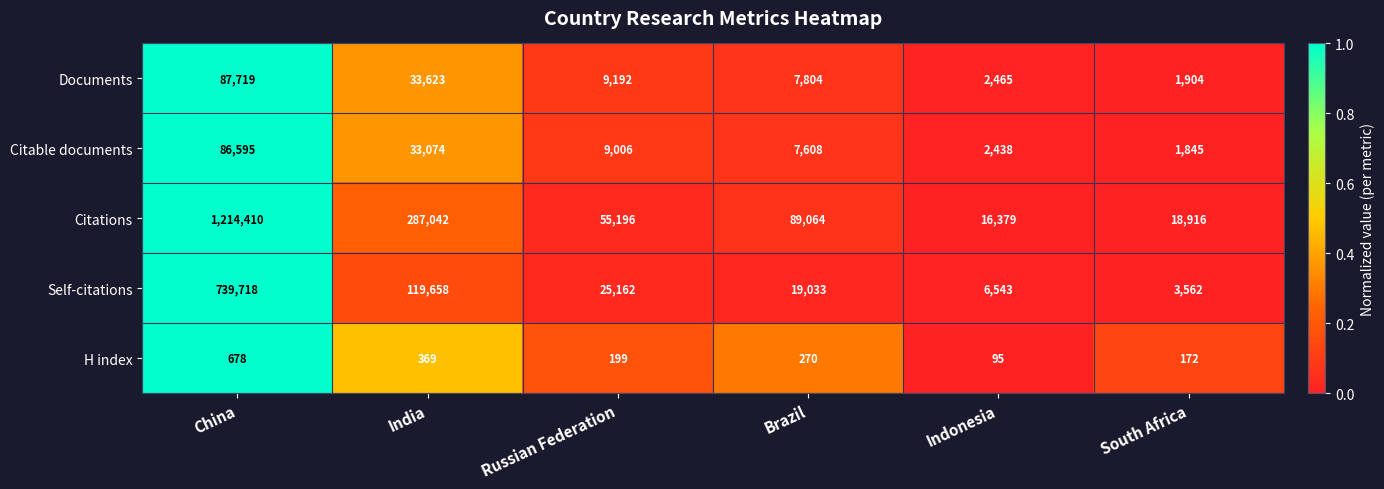

Which category has the highest value across all series?

China